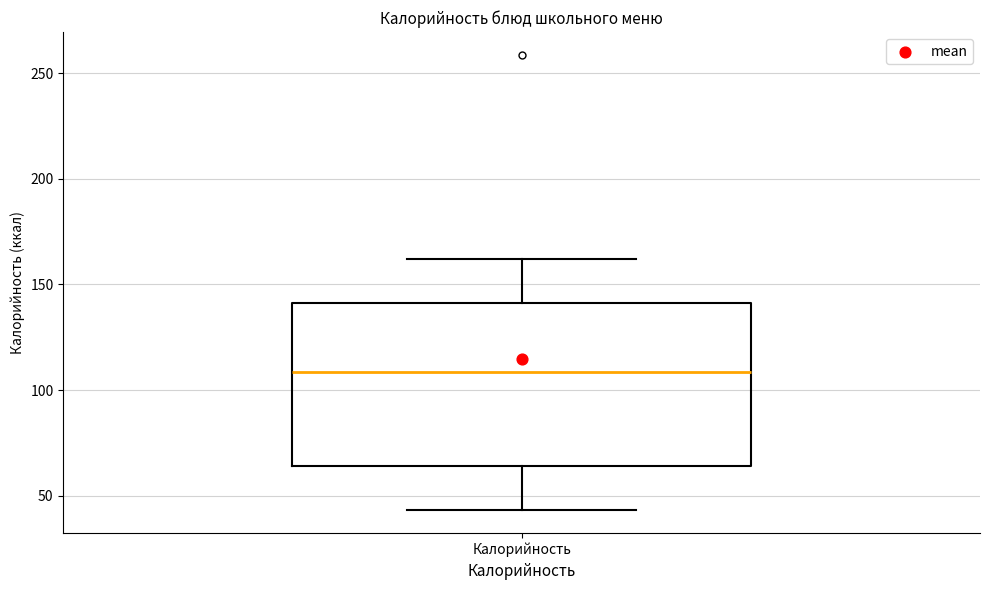

Read this box plot against the y-axis: the position of the median line, the range covered by the box, and the ends of both whiskers. The values are not printed on the chart, so give them approximately, as read against the axis.

median 110, box 65 to 140, whiskers 45 to 160